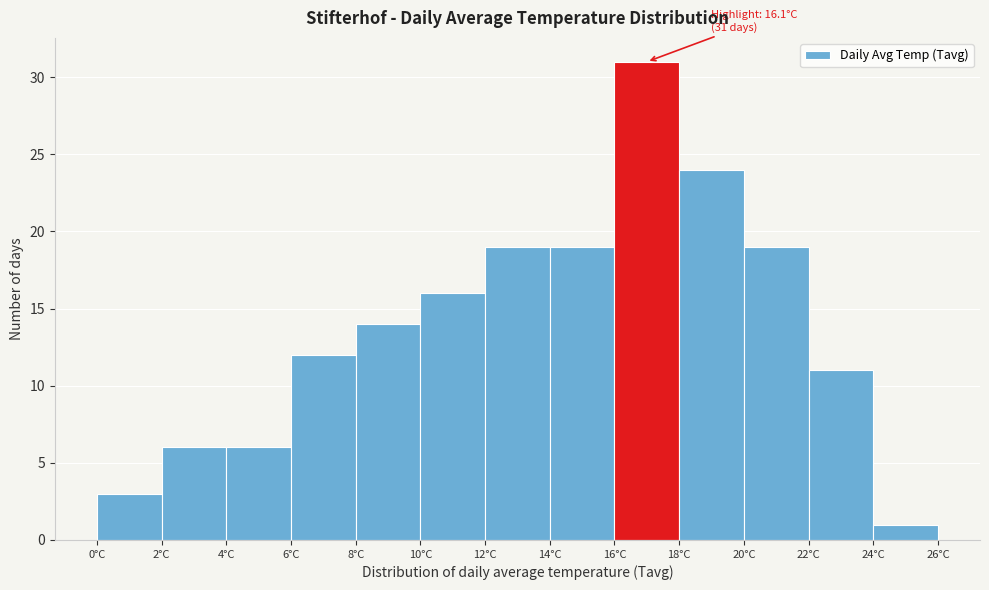

Over which range of the x-axis is the bar tallest?

16 to 18